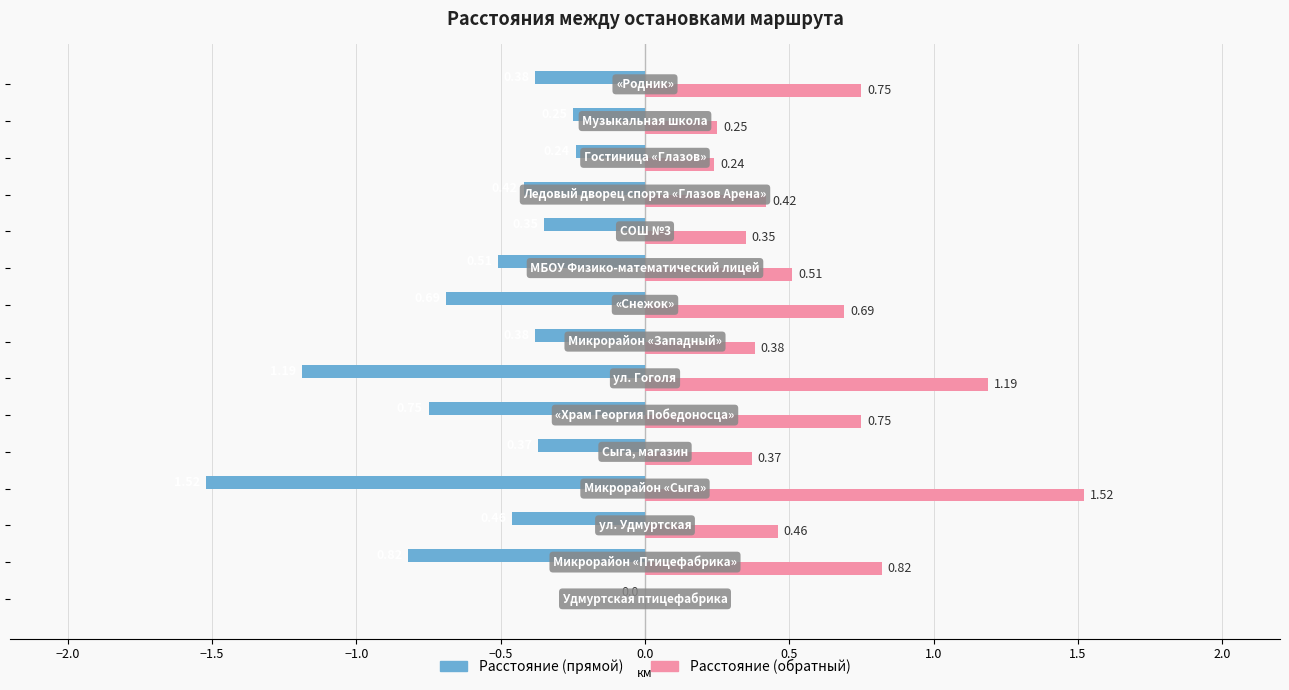

Which series has the largest total across all categories?

Расстояние (обратный)